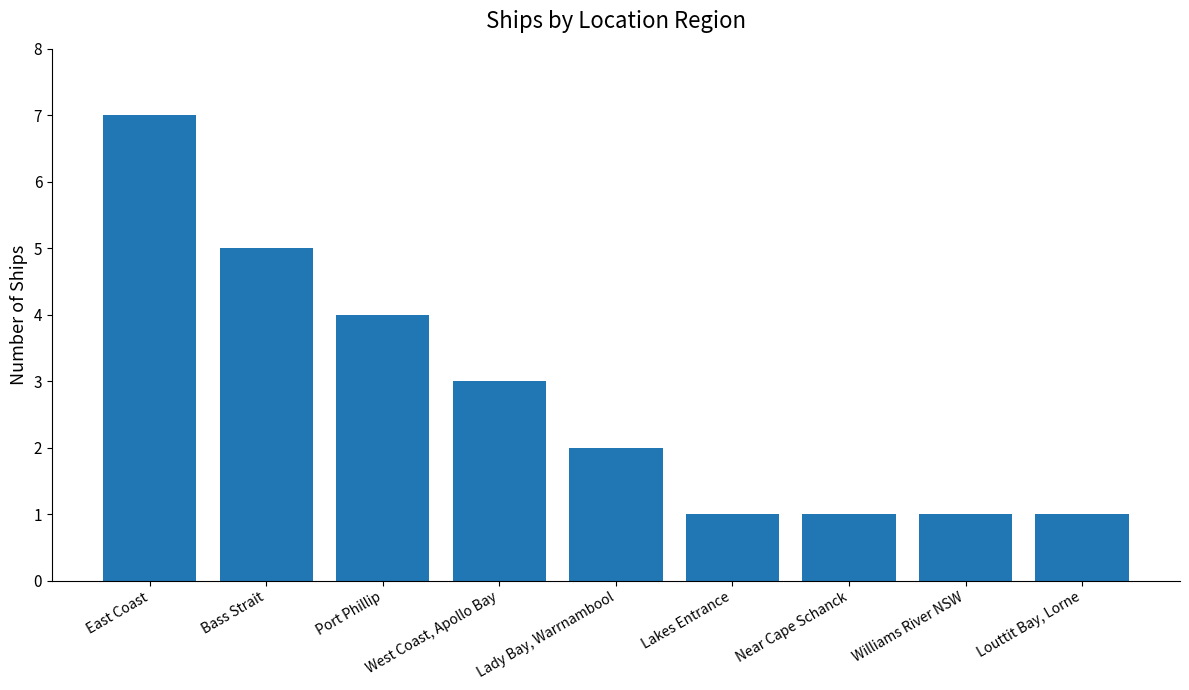

What is the average value?

3